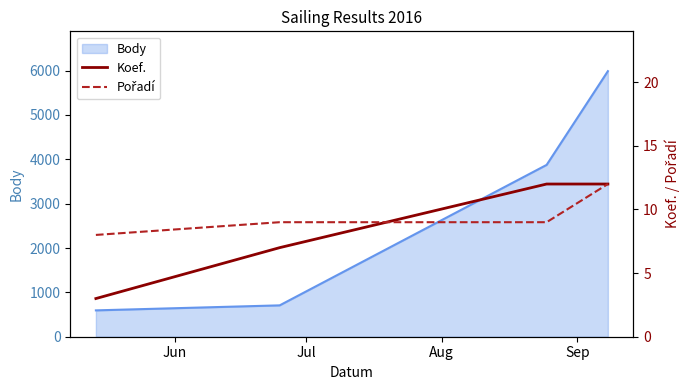

True or false: Body has more than 0 points higher than both neighbors.

False